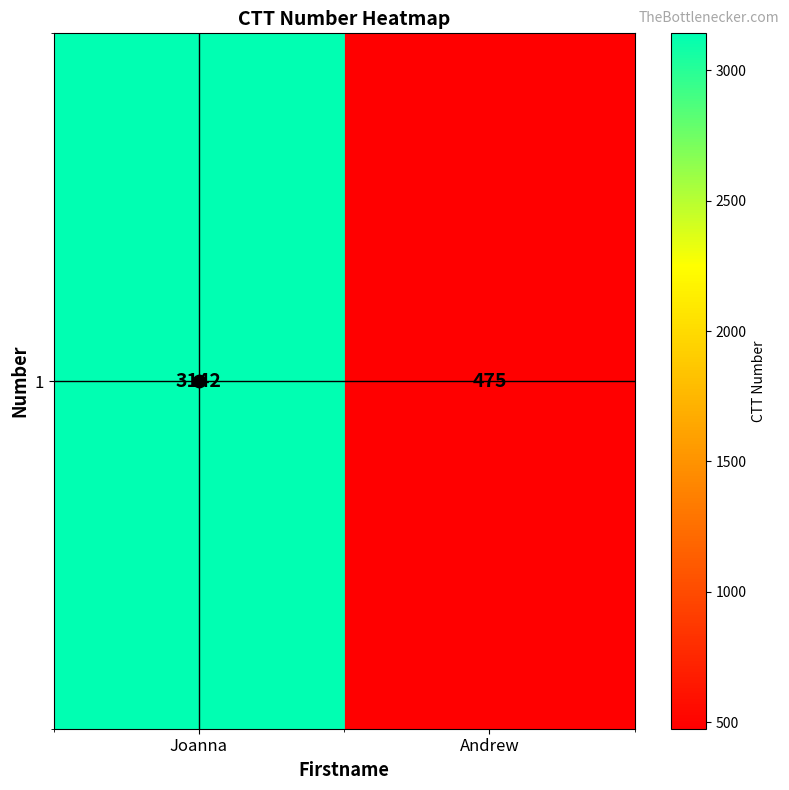

What is the sum of all values?

3617